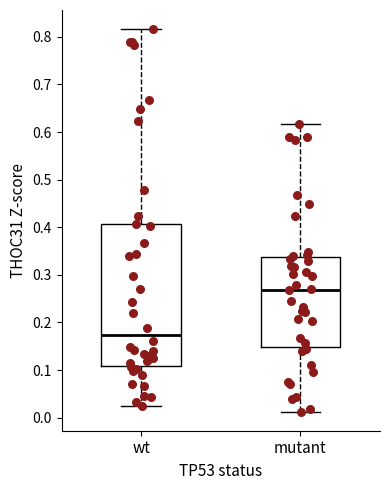

Which box's median line is the lowest?

wt